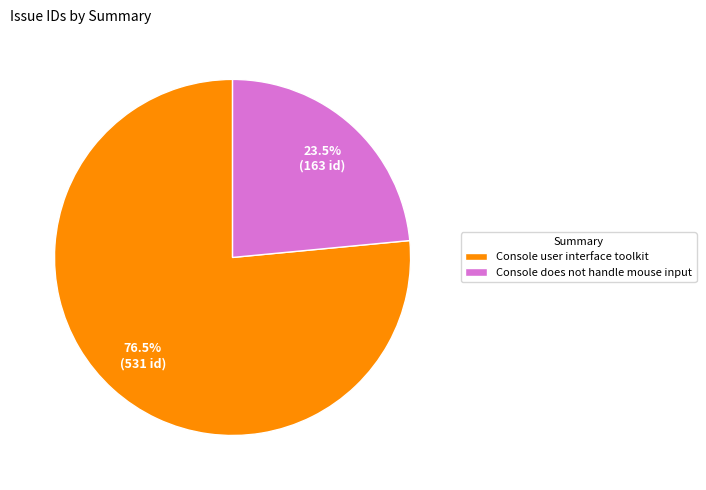

How many segments does this pie chart have?

2